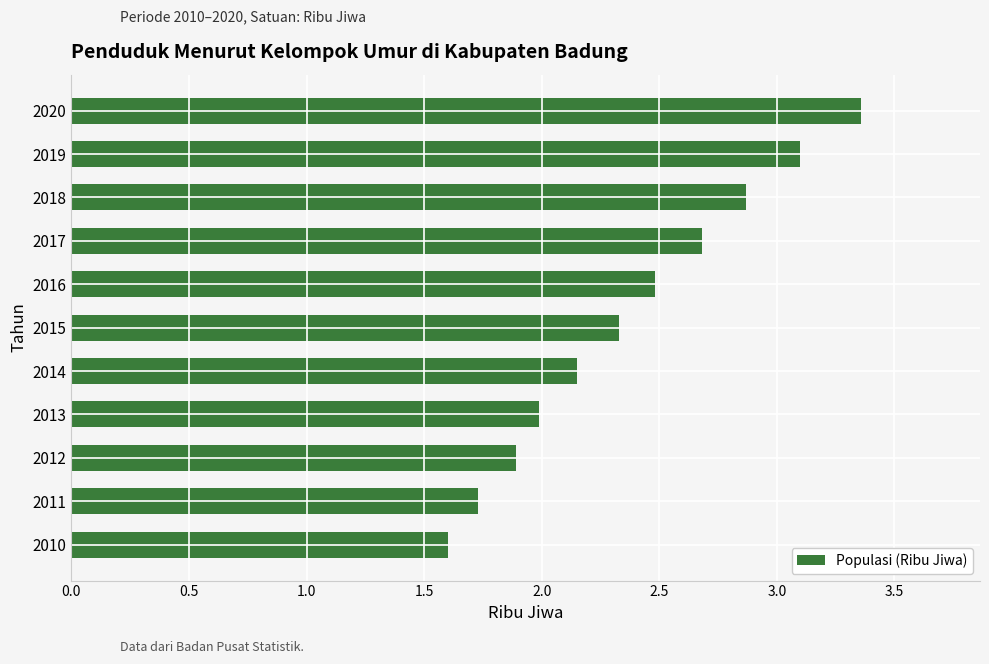

List the labels in order of value, smallest first.

2010, 2011, 2012, 2013, 2014, 2015, 2016, 2017, 2018, 2019, 2020